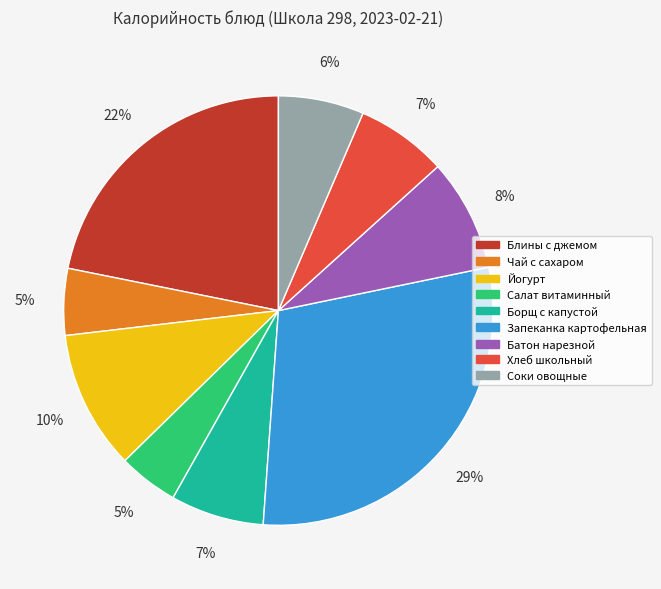

Between Соки овощные and Блины с джемом, which is larger?

Блины с джемом